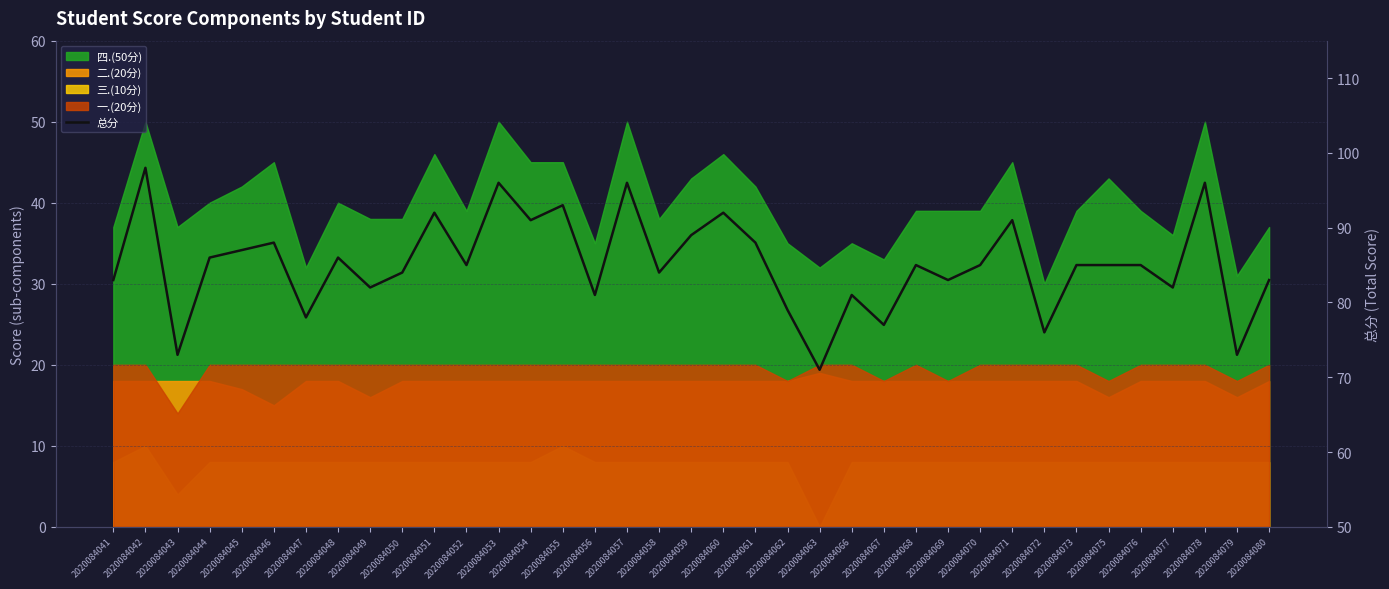

Reading right to left, what are all the values shown in this chart?

83	73	96	82	85	85	85	76	91	85	83	85	77	81	71	79	88	92	89	84	96	81	93	91	96	85	92	84	82	86	78	88	87	86	73	98	83